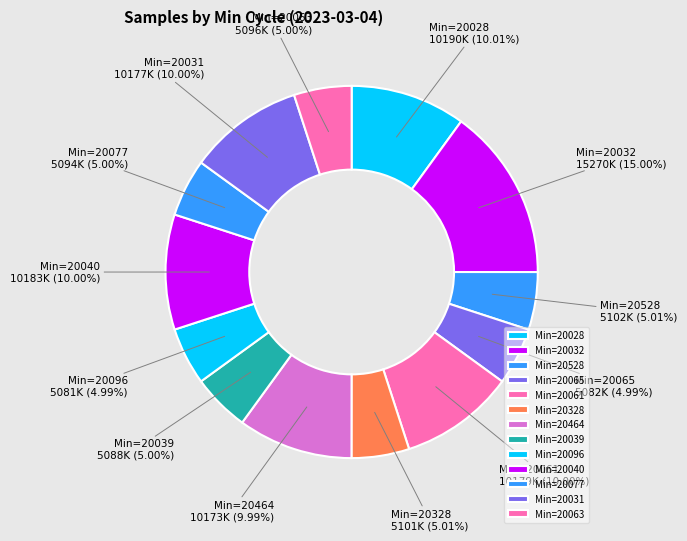

Is Min=20528 the majority of the pie?

No